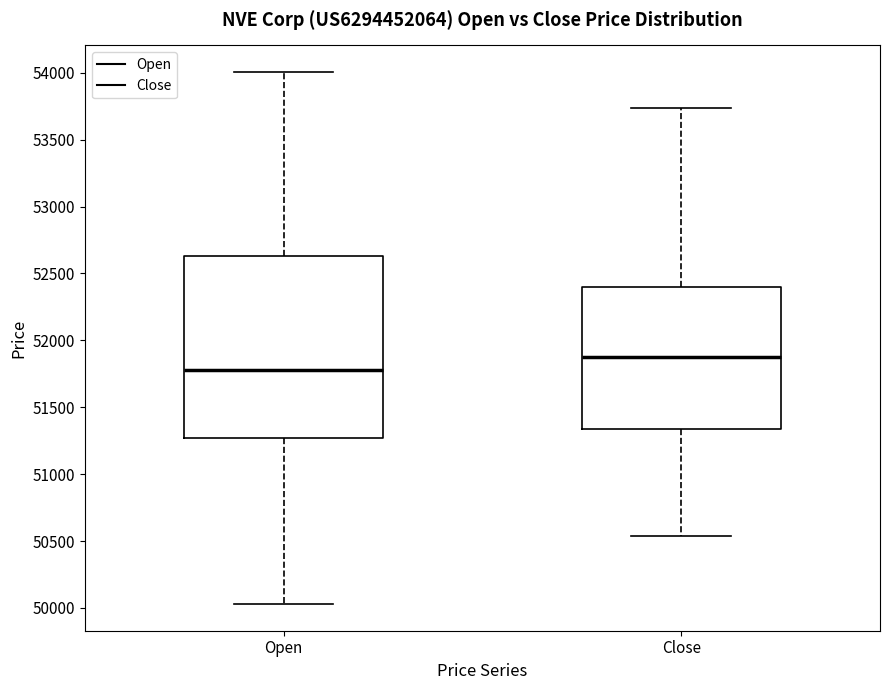

Where does the lower whisker of the box for Close end on the y-axis? The values are not printed on the chart, so give them approximately, as read against the axis.

50550